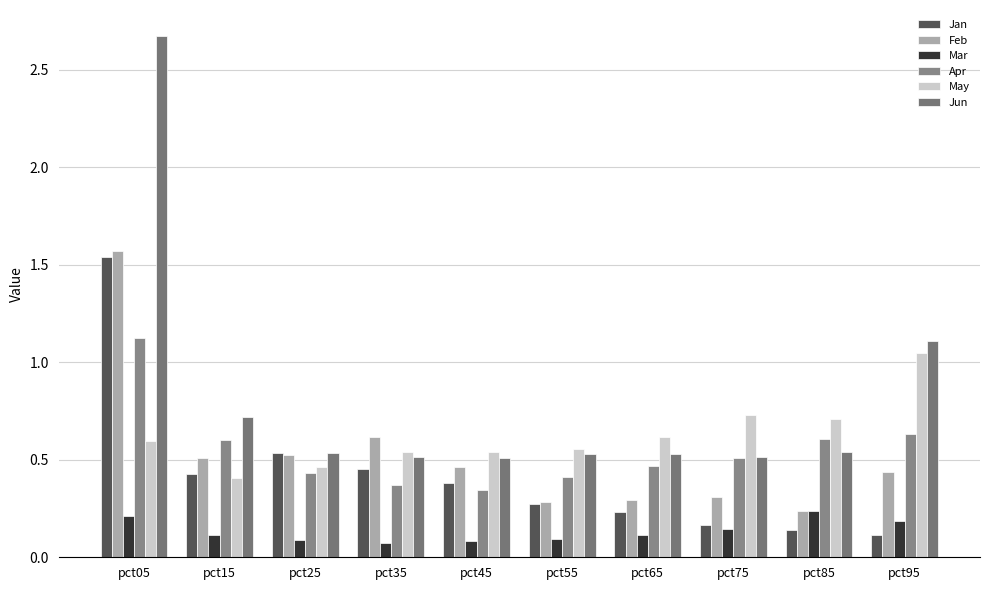

Reading left to right, transcribe all the data shown in this chart.

Jan: 1.5	0.4	0.5	0.5	0.4	0.3	0.2	0.2	0.1	0.1
Feb: 1.6	0.5	0.5	0.6	0.5	0.3	0.3	0.3	0.2	0.4
Mar: 0.2	0.1	0.1	0.1	0.1	0.1	0.1	0.1	0.2	0.2
Apr: 1.1	0.6	0.4	0.4	0.3	0.4	0.5	0.5	0.6	0.6
May: 0.6	0.4	0.5	0.5	0.5	0.6	0.6	0.7	0.7	1.0
Jun: 2.7	0.7	0.5	0.5	0.5	0.5	0.5	0.5	0.5	1.1